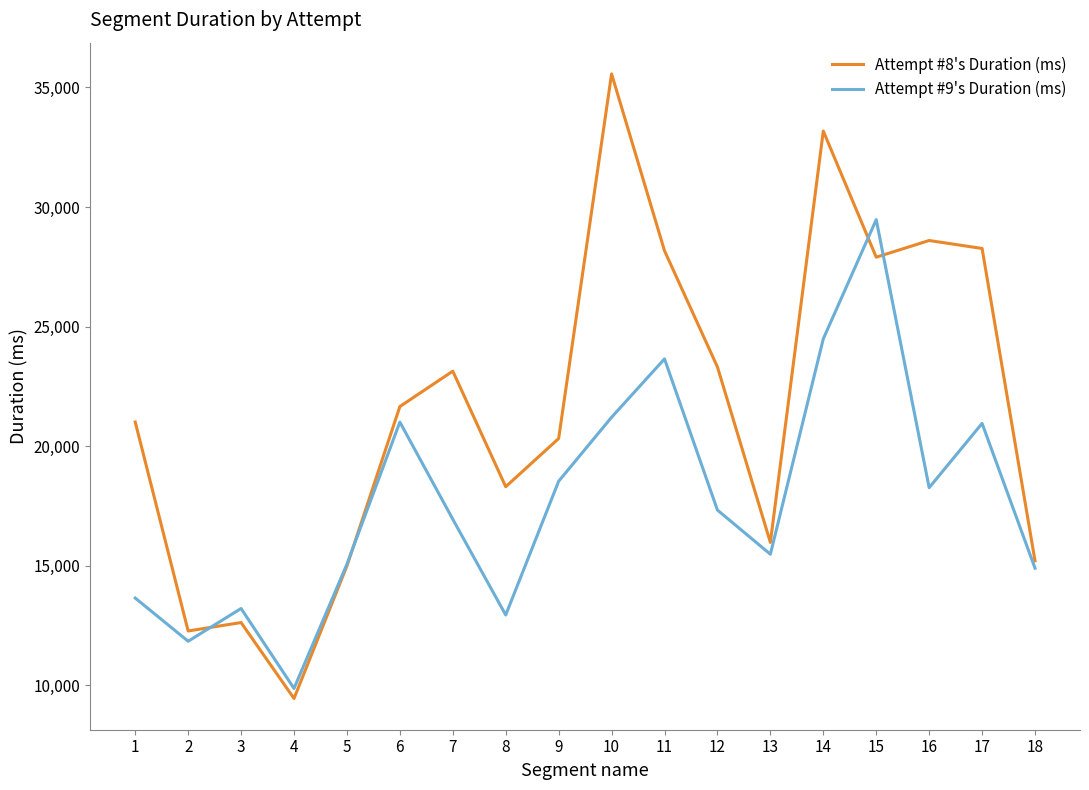

The value of Attempt #9's Duration (ms) at 10 is 21208. True or false?

True